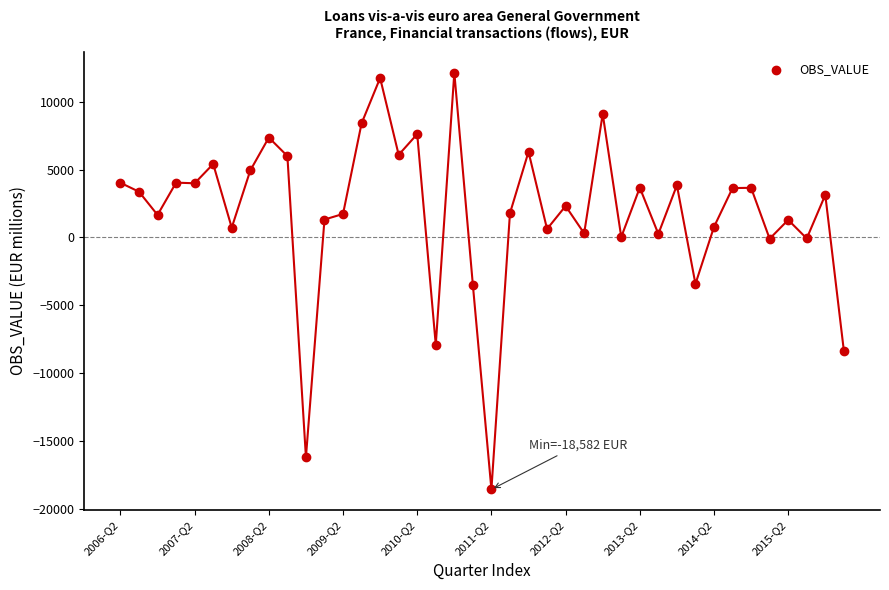

Count the number of points in this scatter plot.

40